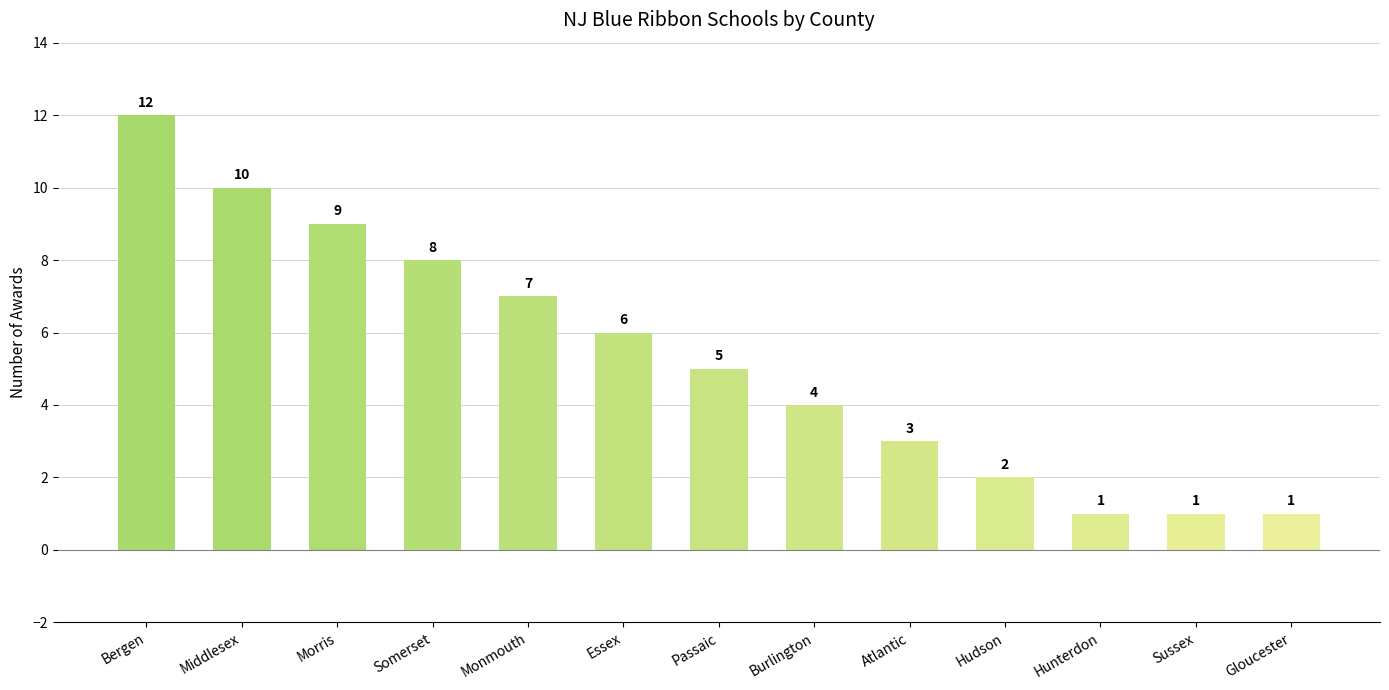

What is the difference between the maximum and minimum values?

11